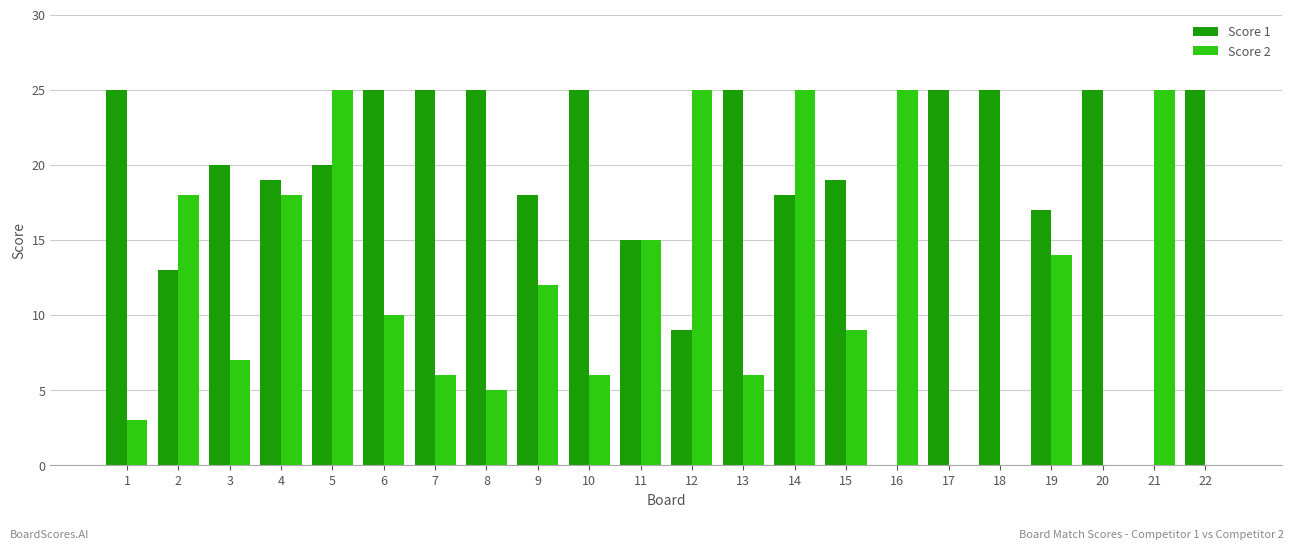

Between 8 and 21, which series saw the biggest shift?

Score 1